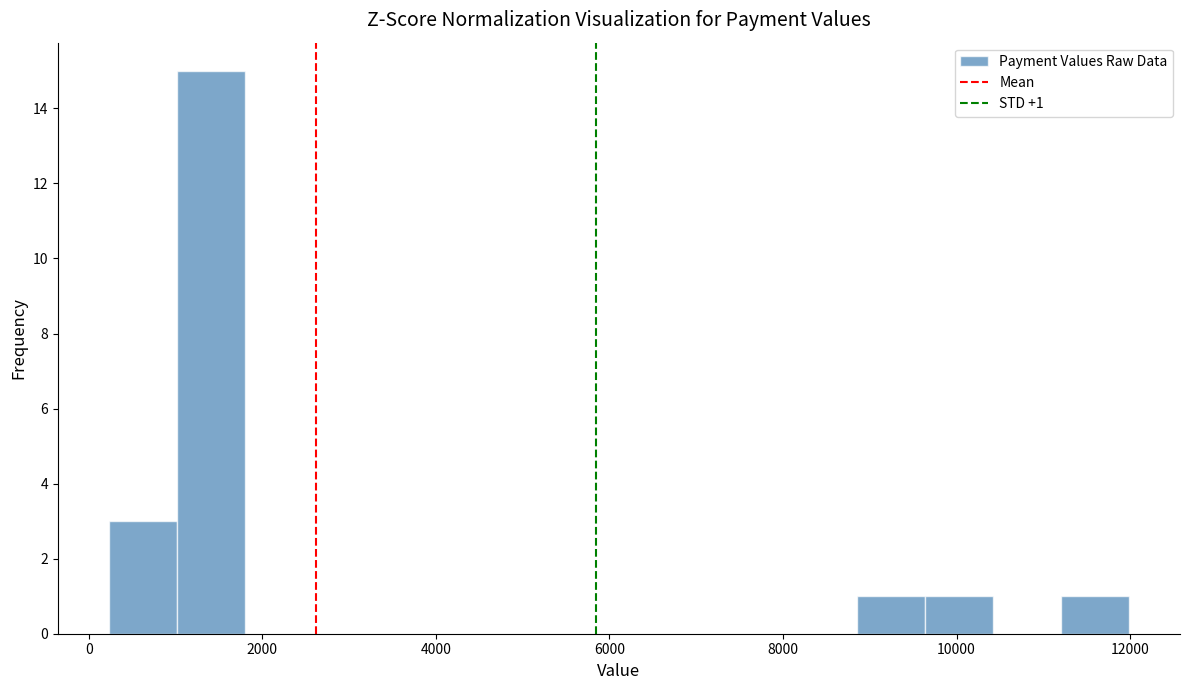

Around what value on the x-axis is the tallest bar? Give the approximate position of its centre, as read against the axis.

1400